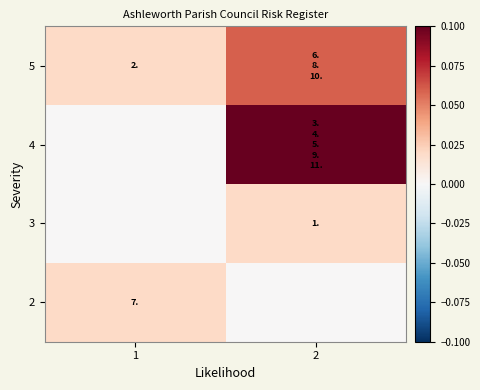

What is the total value across all series at 2?

0.2